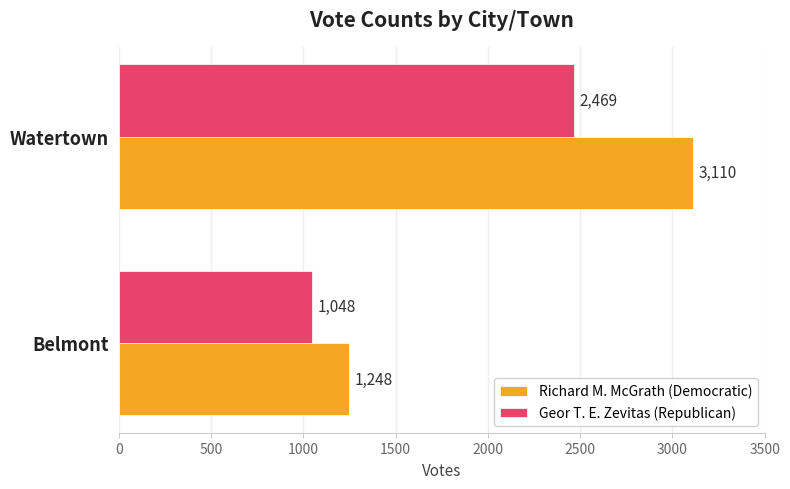

What are all the series names shown in the legend?

Richard M. McGrath (Democratic), Geor T. E. Zevitas (Republican)